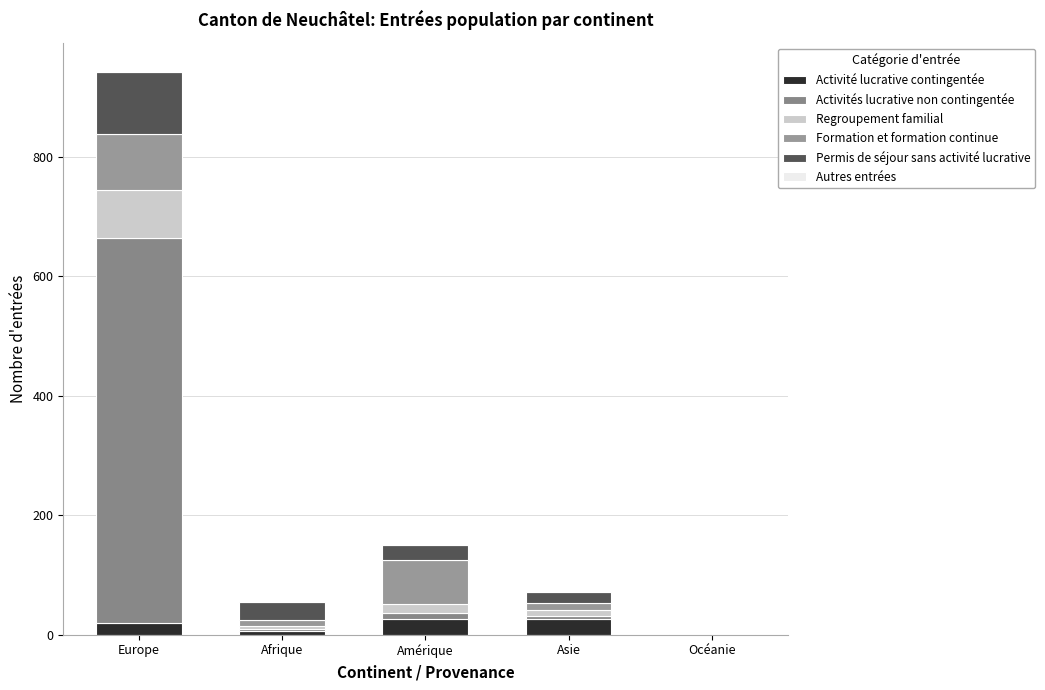

Count the number of categories in the chart.

5